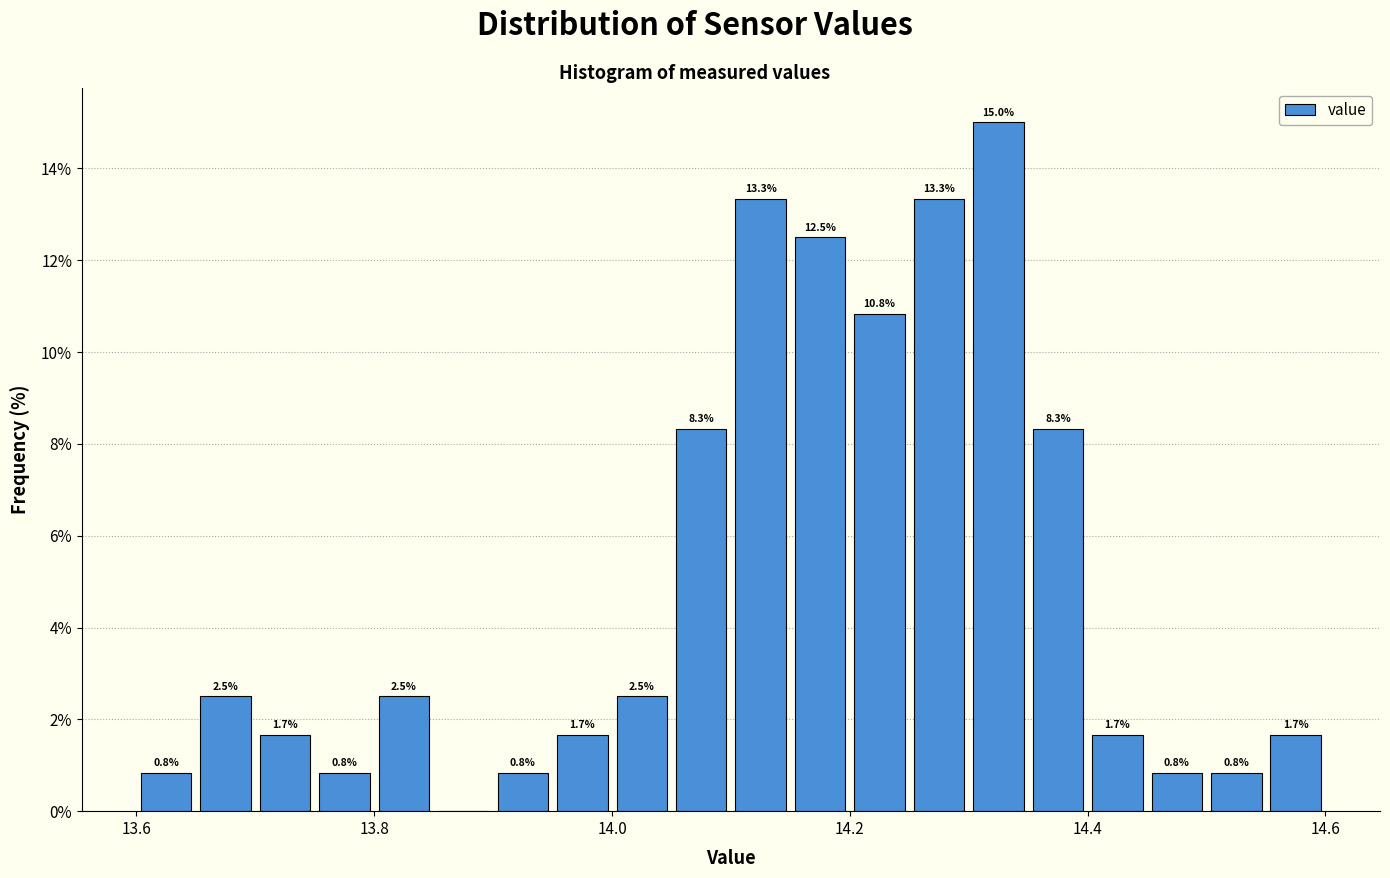

Around what value on the x-axis is the tallest bar? Give the approximate position of its centre, as read against the axis.

14.32